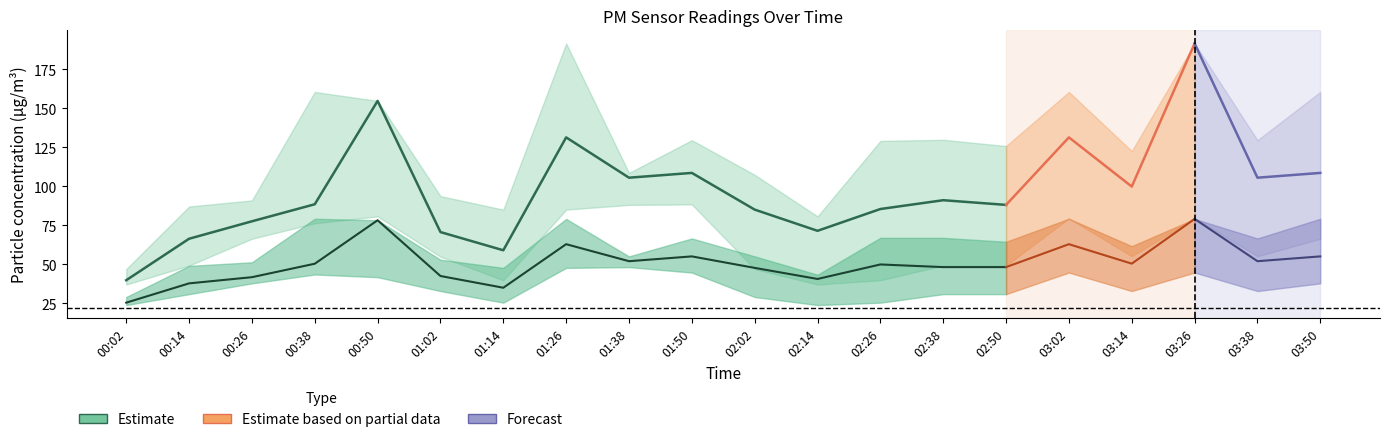

At which label does P1 first exceed 91?

00:50